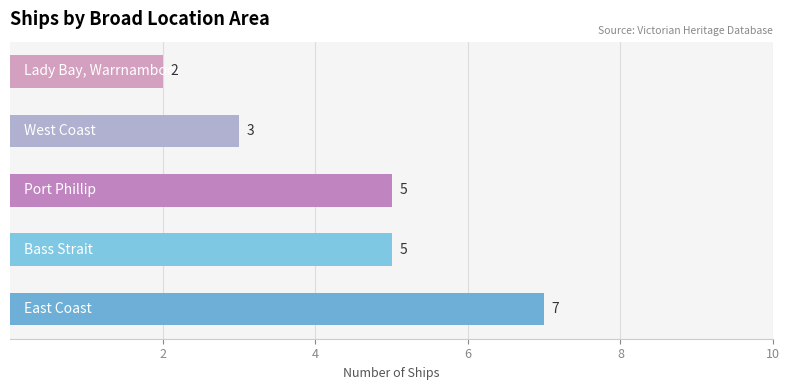

What is the maximum value shown in the chart?

7